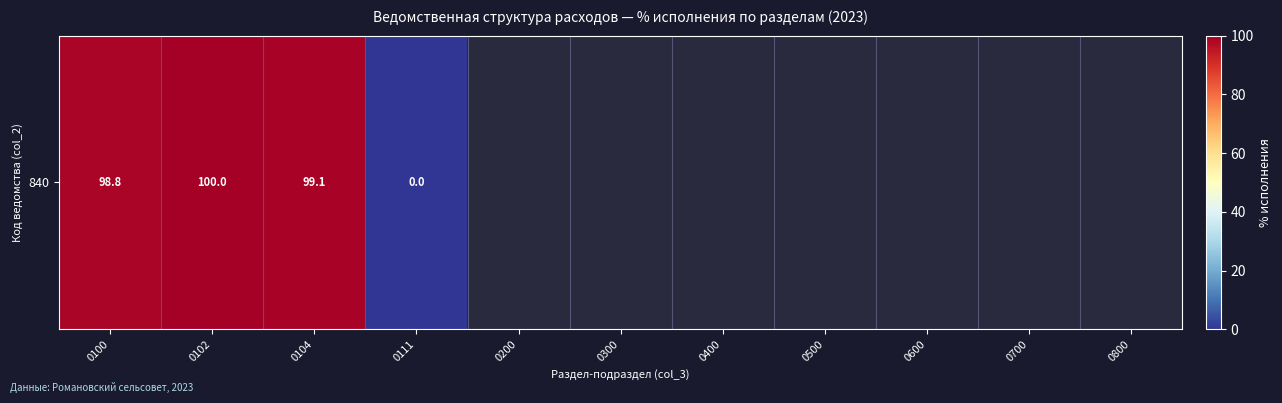

Is it true that the value at 0300 is nan?

False